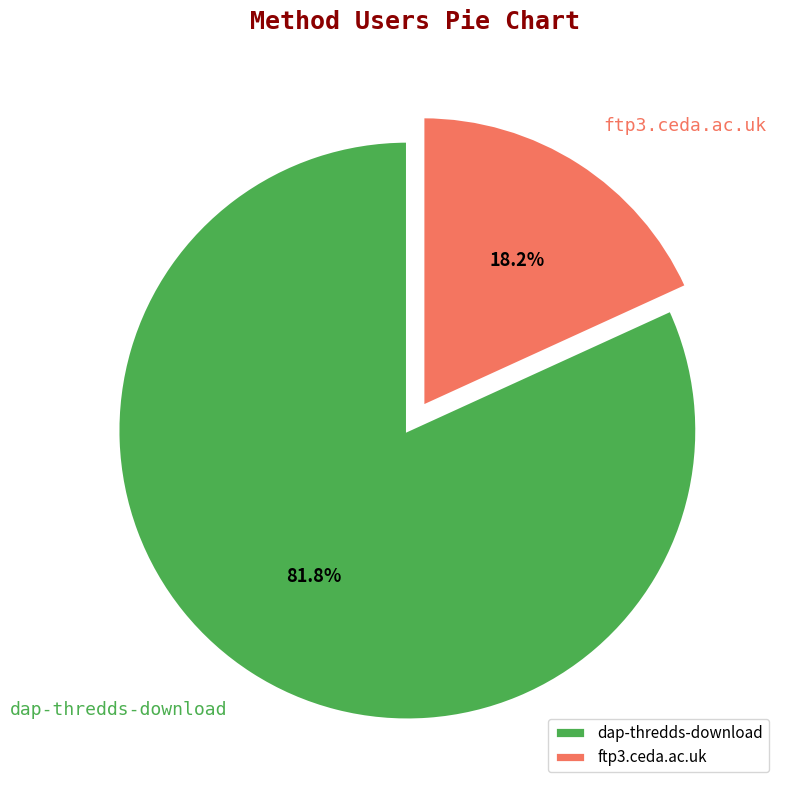

How many slices are in this pie chart?

2